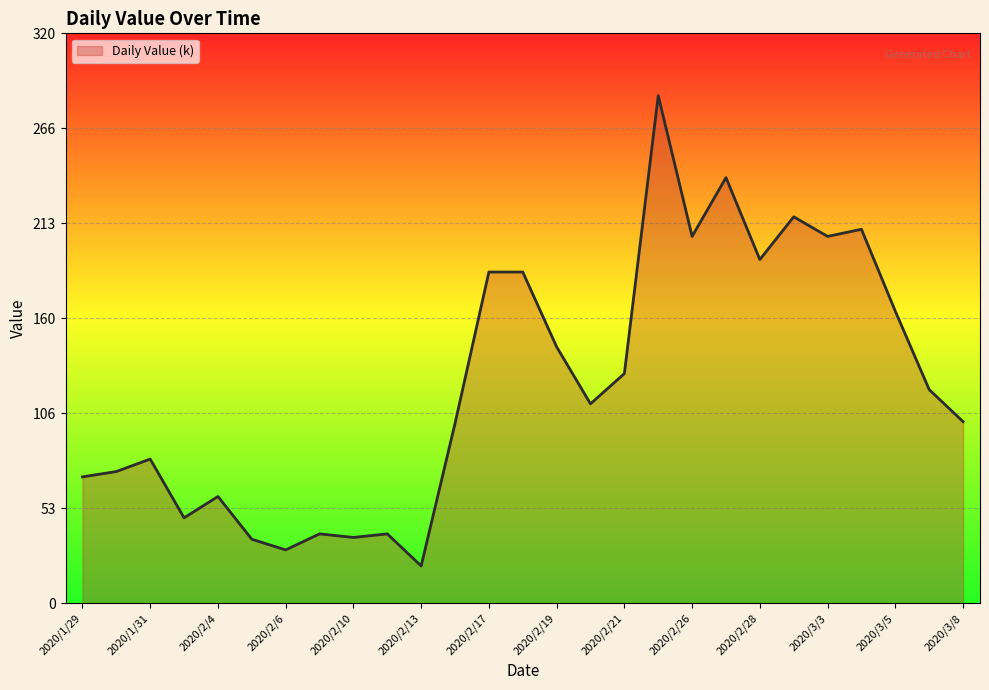

What is the greatest value displayed?

285